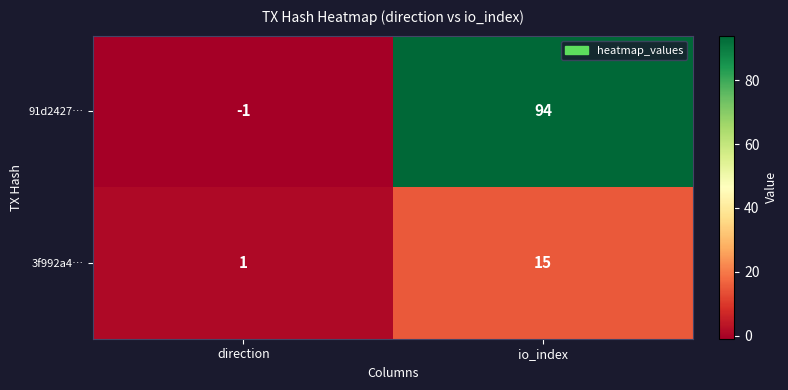

Which category has the lowest value across all series?

direction